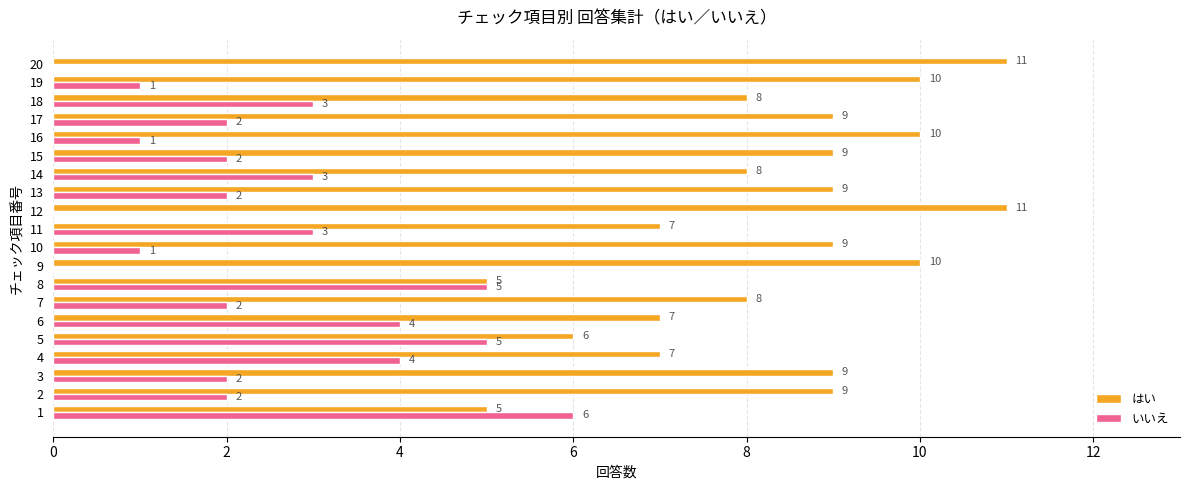

What is the sum of all いいえ values?

48